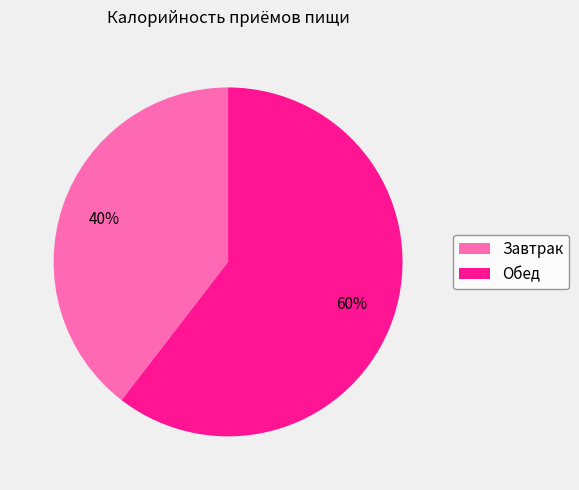

What is the ratio of the value at Завтрак to the value at Обед?

0.7